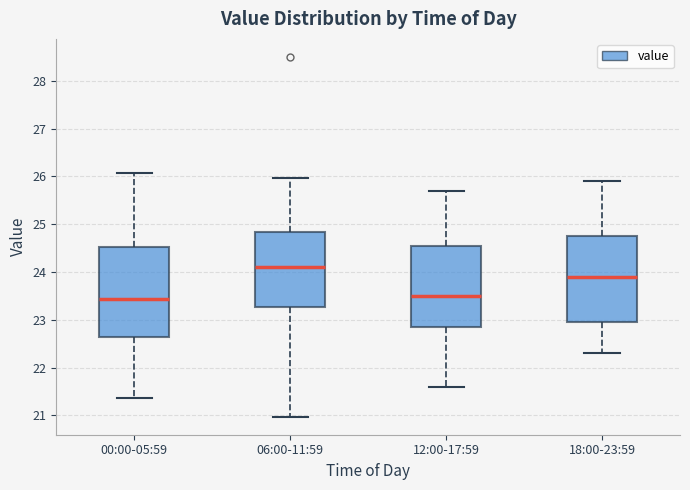

Reading left to right, transcribe this box plot: for each box, give where its median line is, the range the box spans, and where its two whiskers end, as read against the y-axis. The values are not printed on the chart, so give them approximately, as read against the axis.

00:00-05:59: median 23.4, box 22.6 to 24.5, whiskers 21.4 to 26.1
06:00-11:59: median 24.1, box 23.3 to 24.8, whiskers 21.0 to 26.0
12:00-17:59: median 23.5, box 22.9 to 24.6, whiskers 21.6 to 25.7
18:00-23:59: median 23.9, box 23.0 to 24.8, whiskers 22.3 to 25.9